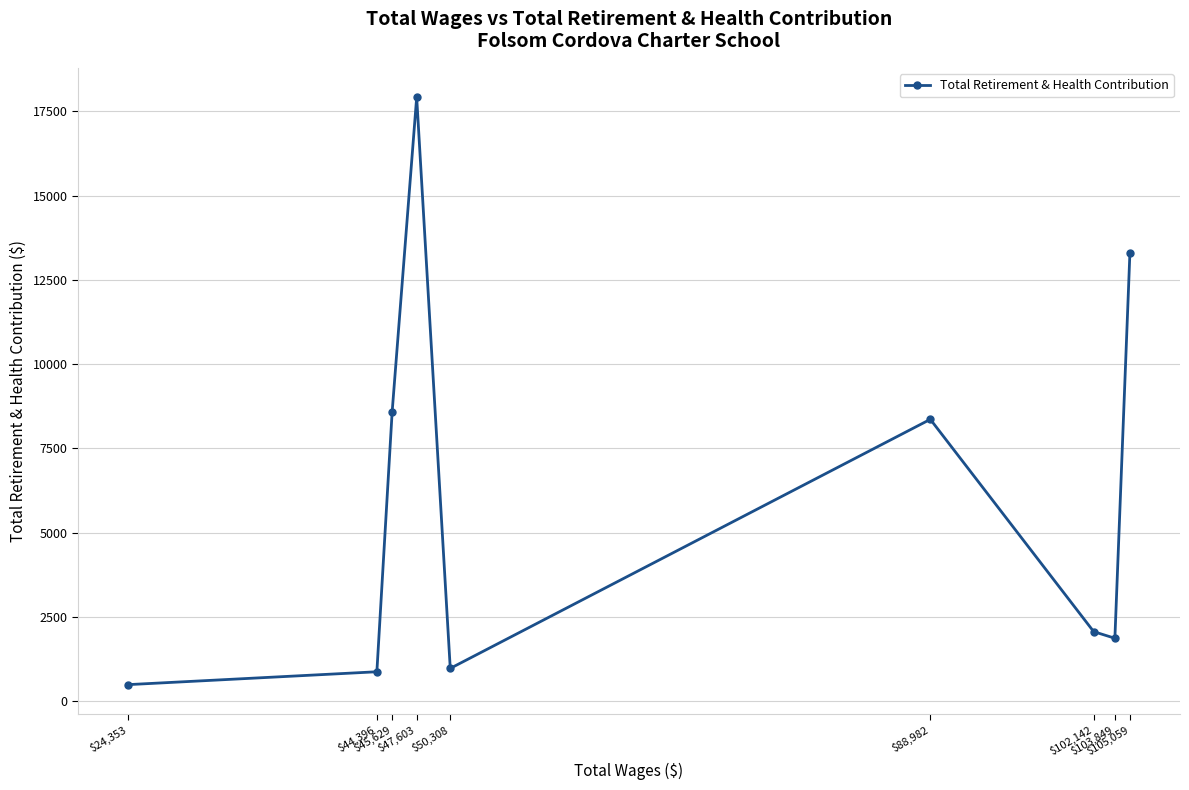

Reading left to right, what are all the values shown in this chart?

$24,353=494	$44,396=876	$45,629=8597	$47,603=17922	$50,308=976	$88,982=8365	$102,142=2066	$103,849=1870	$105,059=13309